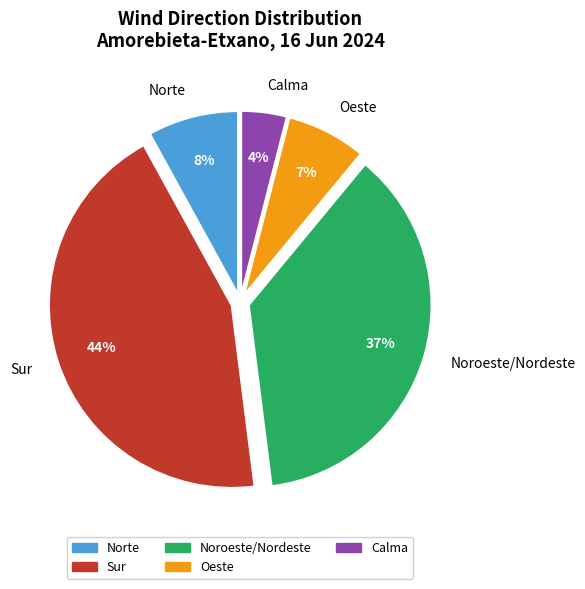

Rank the categories by value from lowest to highest.

Calma, Oeste, Norte, Noroeste/Nordeste, Sur